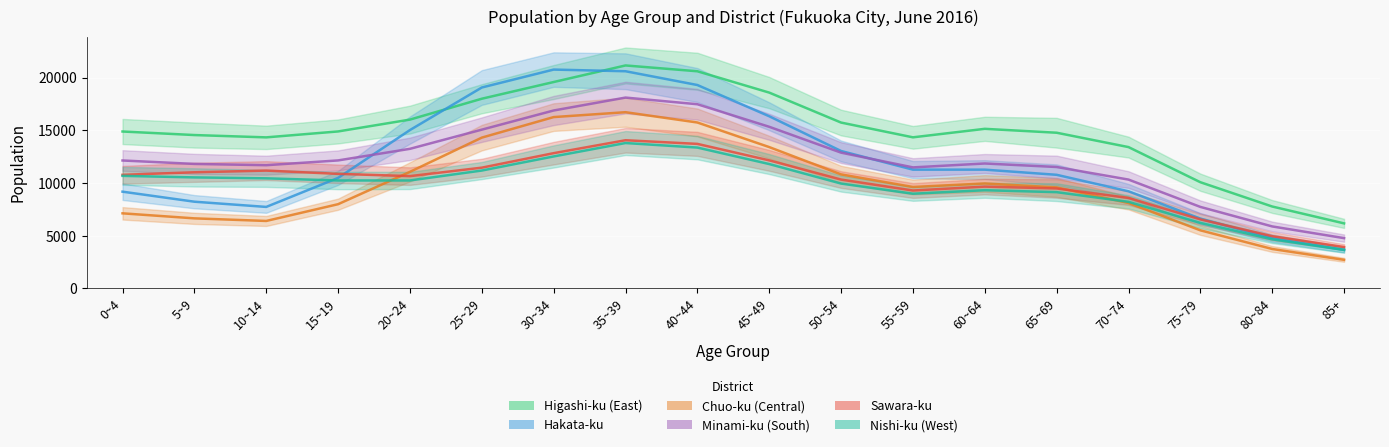

How many data points in Chuo-ku (Central) are less than 9625?

9